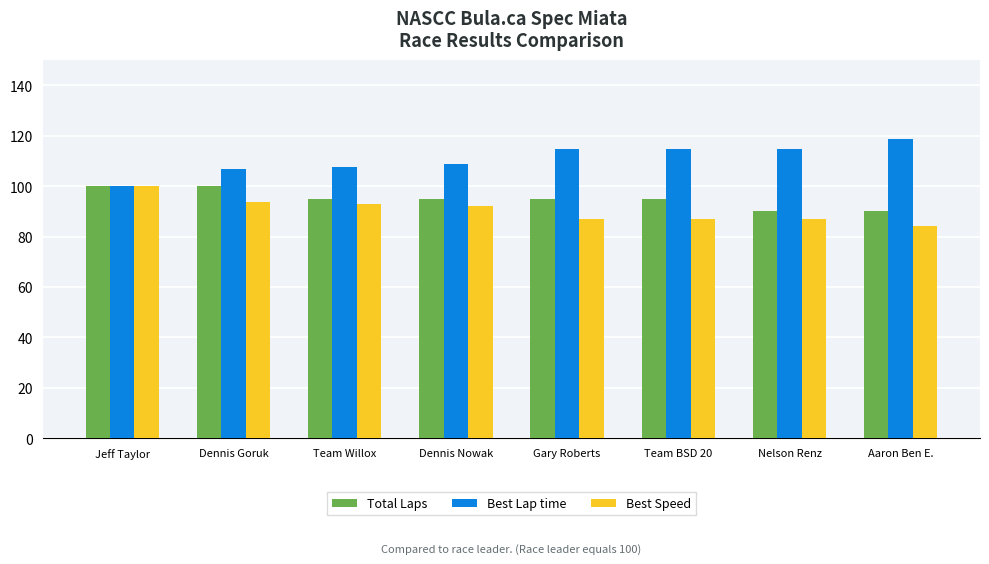

What is the label of the 7th bar from the left?

Nelson Renz